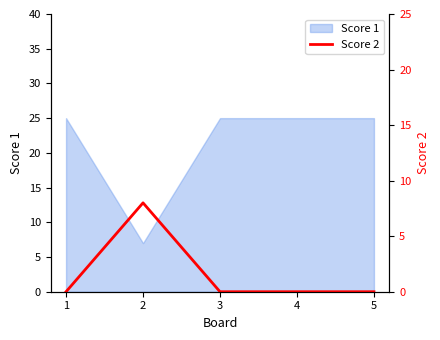

The chart shows a value of 0 at 3. True or false?

True